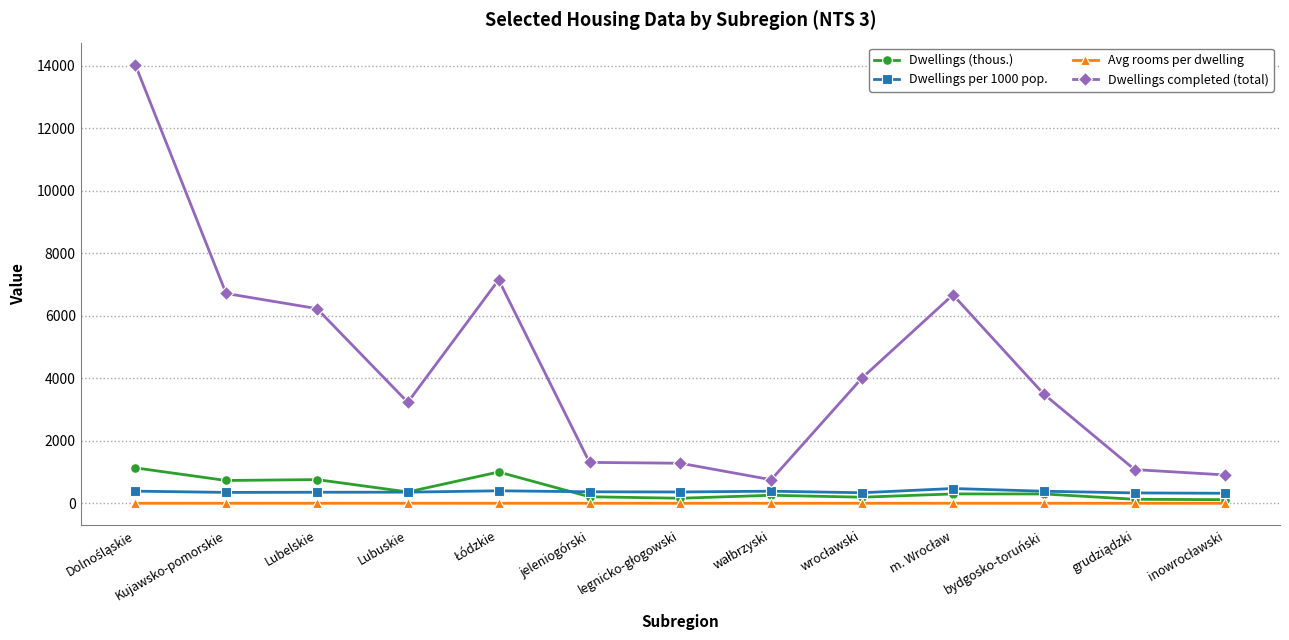

True or false: Avg rooms per dwelling and Dwellings completed (total) intersect in this chart.

False